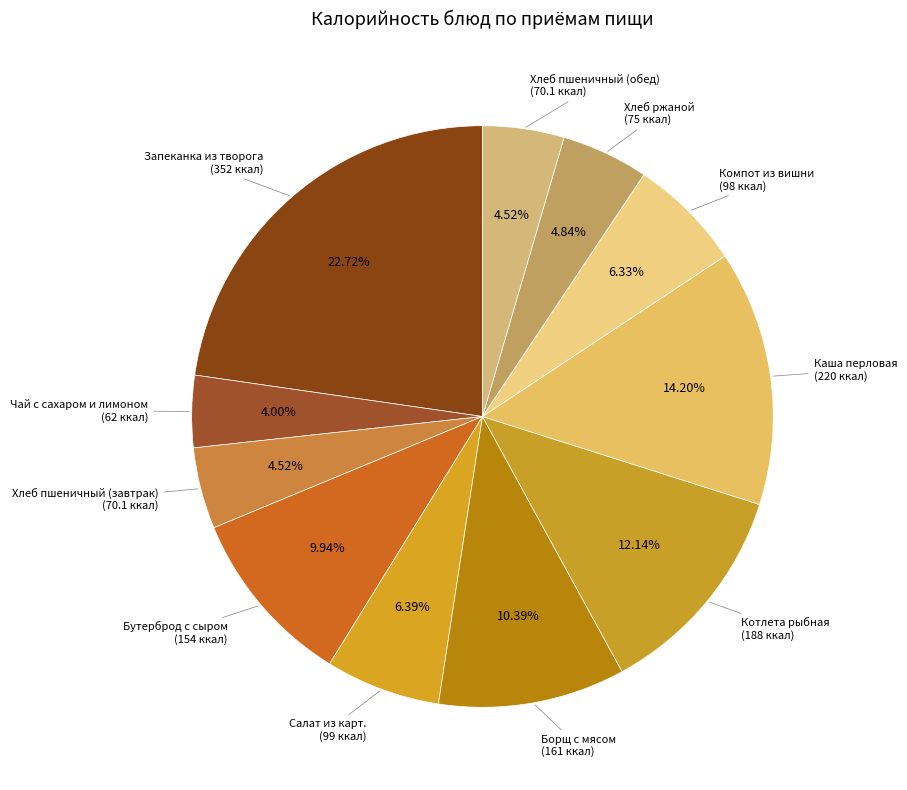

What is the largest slice in the pie chart?

Запеканка из творога